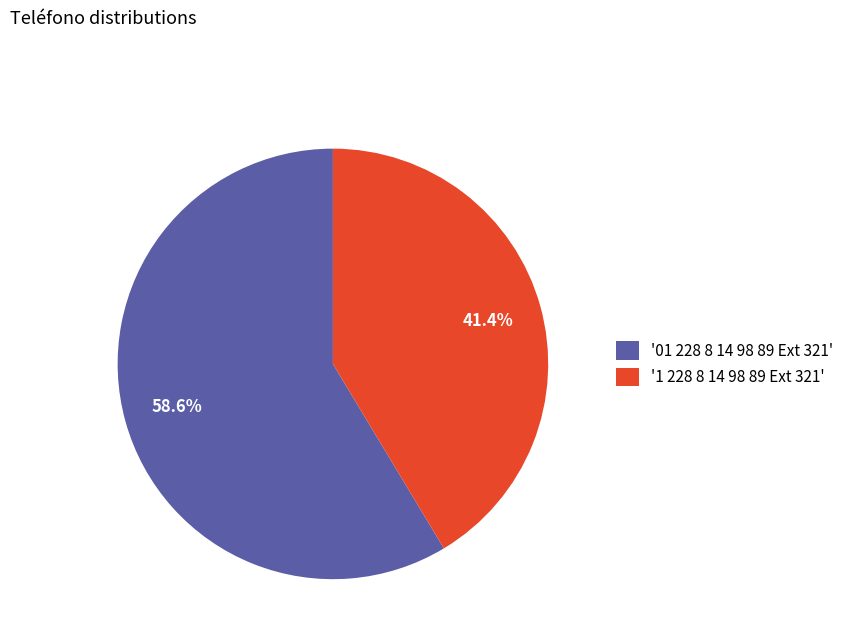

How many segments does this pie chart have?

2